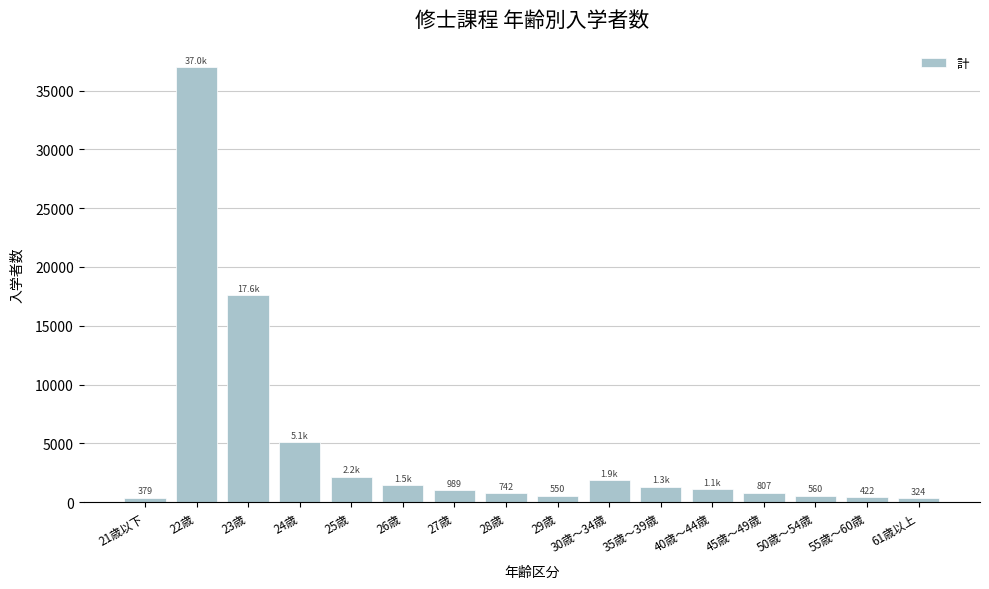

Which label corresponds to the largest value in the chart?

22歳